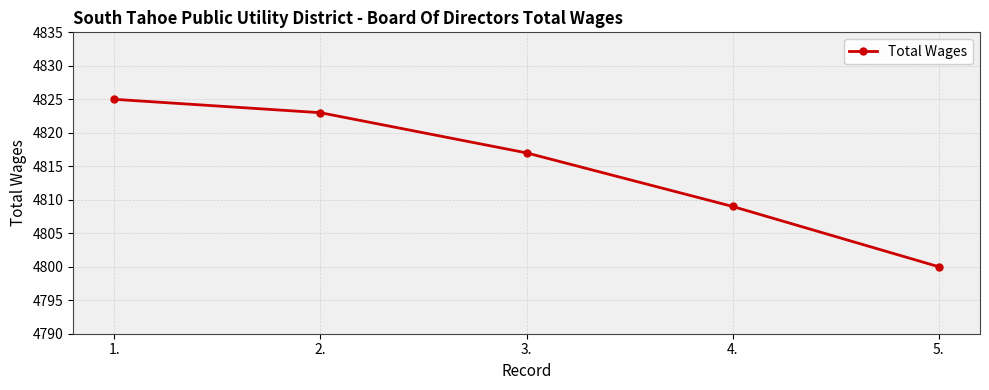

How many categories are shown in the chart?

5